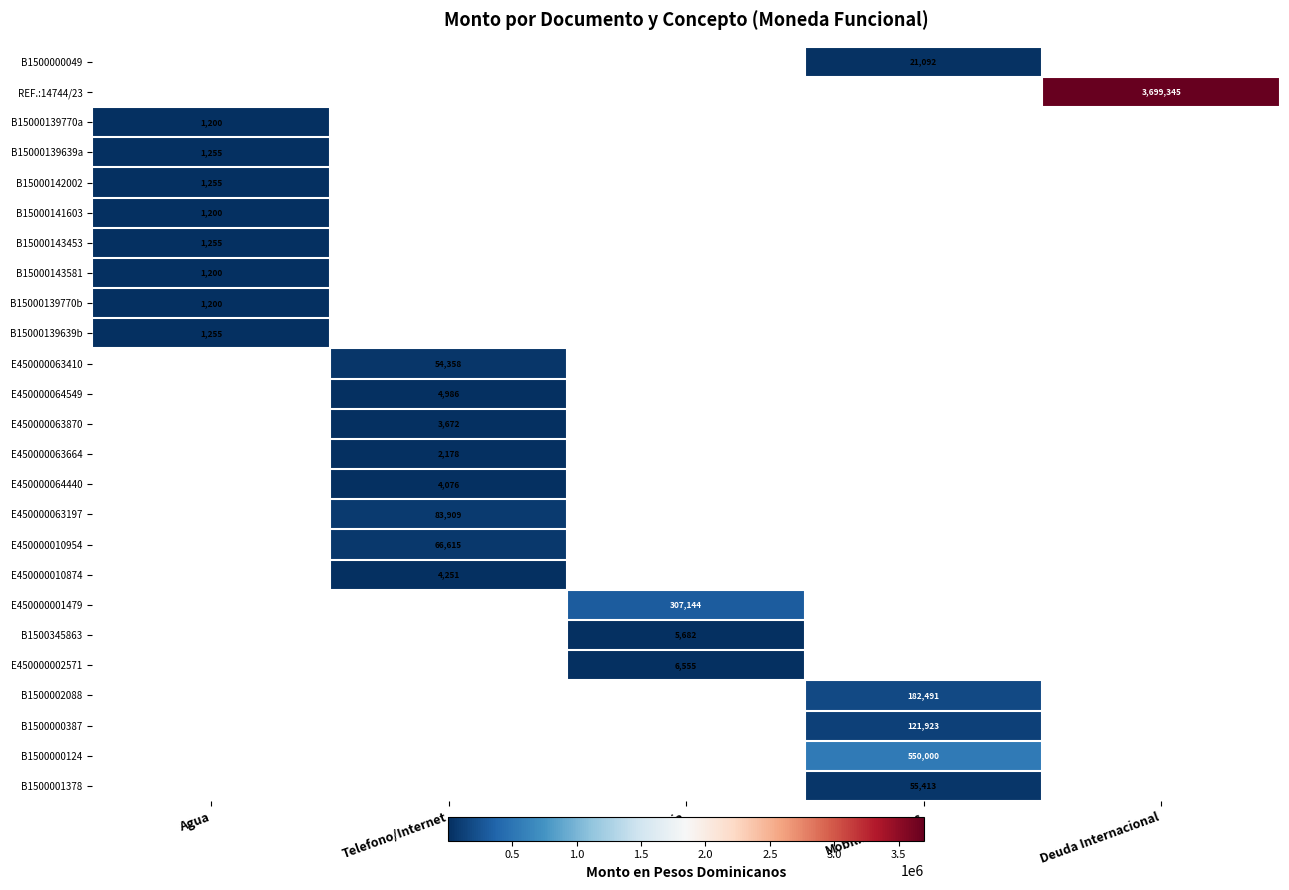

The B1500000049 series shows 34273 at Mobiliario/Otros. True or false?

False